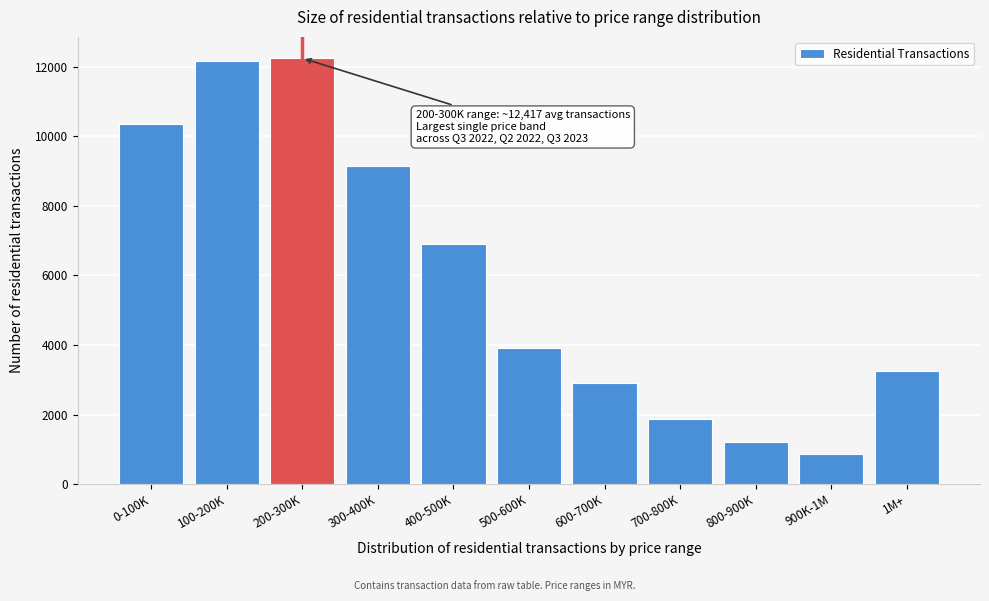

Reading left to right, transcribe all the data shown in this chart.

0-100K=10353	100-200K=12183	200-300K=12250	300-400K=9158	400-500K=6896	500-600K=3924	600-700K=2907	700-800K=1867	800-900K=1211	900K-1M=858	1M+=3251